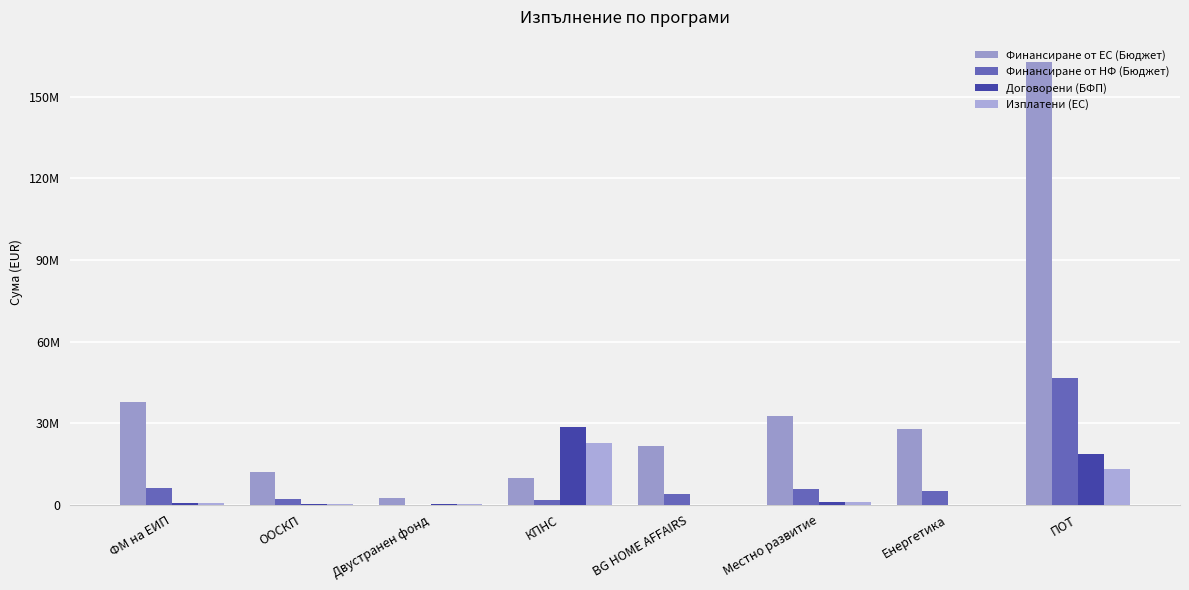

What position from the right is Енергетика?

2